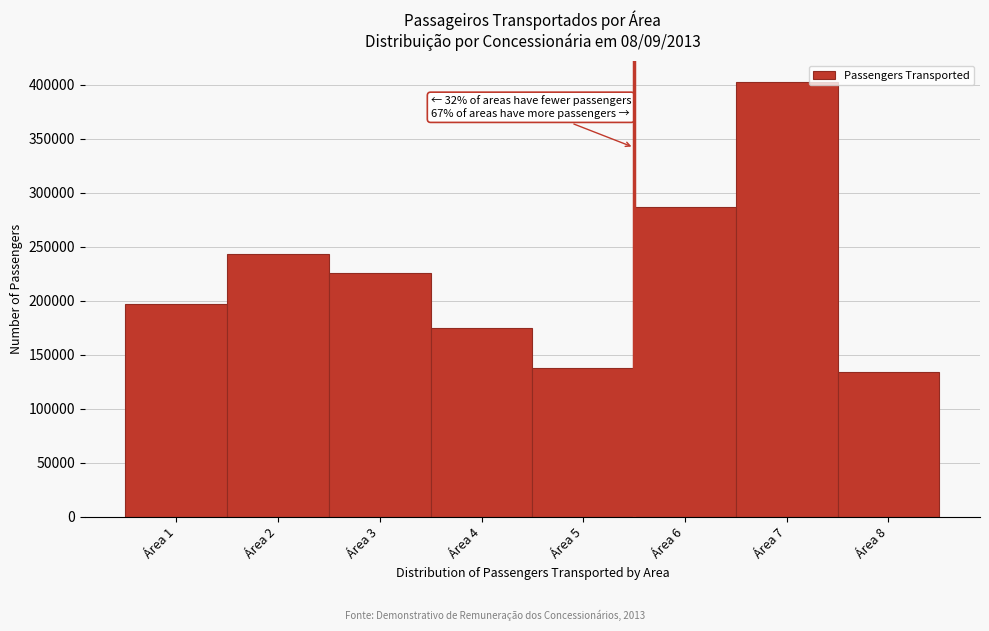

Reading left to right, list all the values displayed in this chart.

Área 1=197370	Área 2=243518	Área 3=225675	Área 4=175032	Área 5=137991	Área 6=286614	Área 7=402082	Área 8=133896